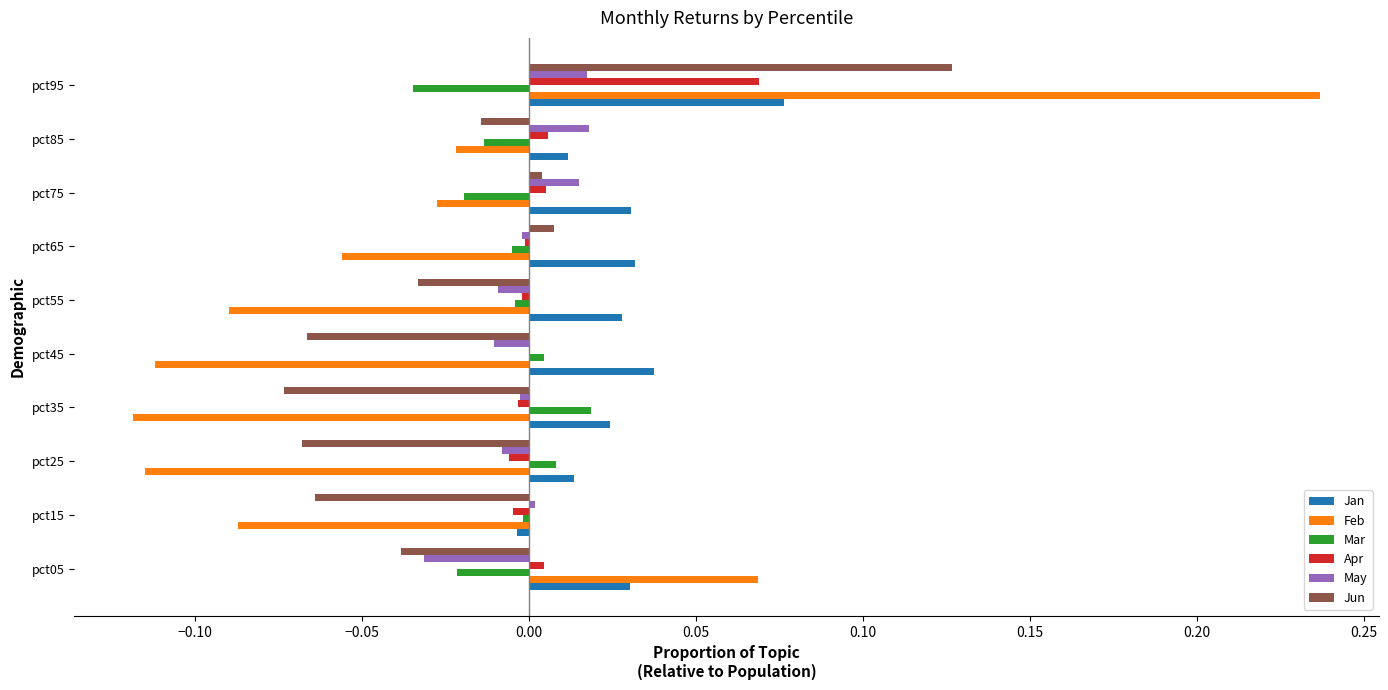

Between pct45 and pct85, which series saw the biggest shift?

Feb